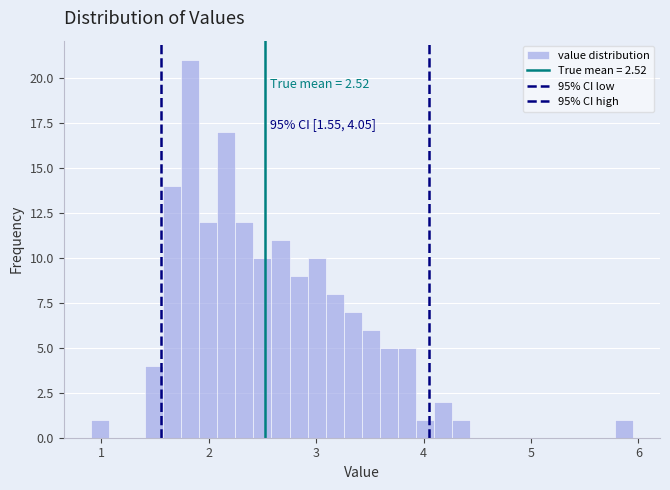

Around what value on the x-axis is the tallest bar? Give the approximate position of its centre, as read against the axis.

1.8